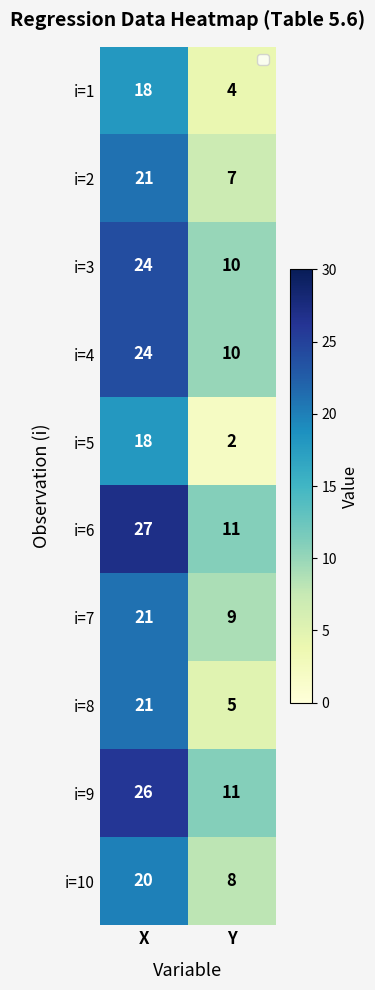

Rank the categories by i=8 value from lowest to highest.

Y, X